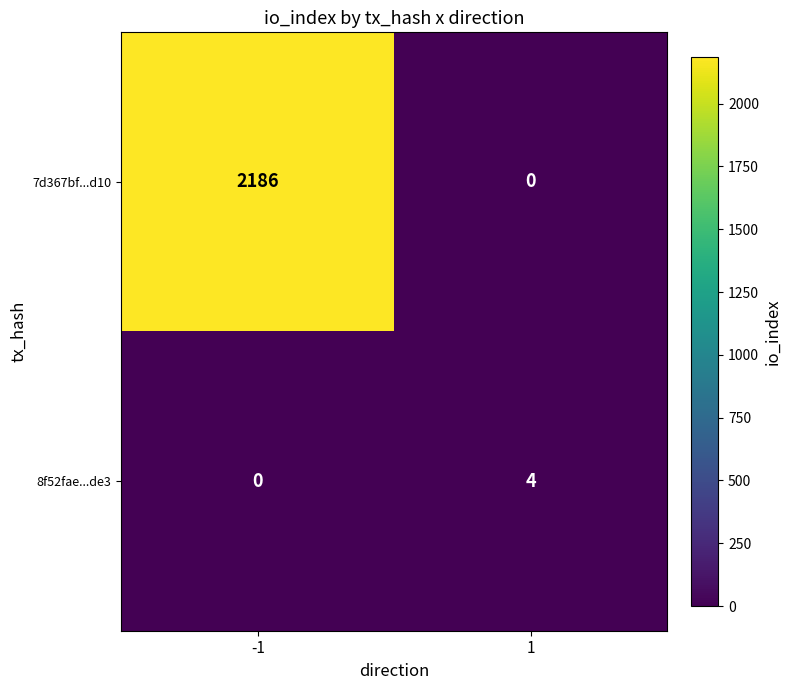

Read the 7d367bf...d10 value at -1.

2186